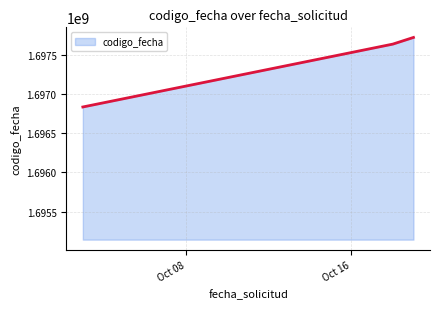

What is the difference between the second highest and minimum values?

804108